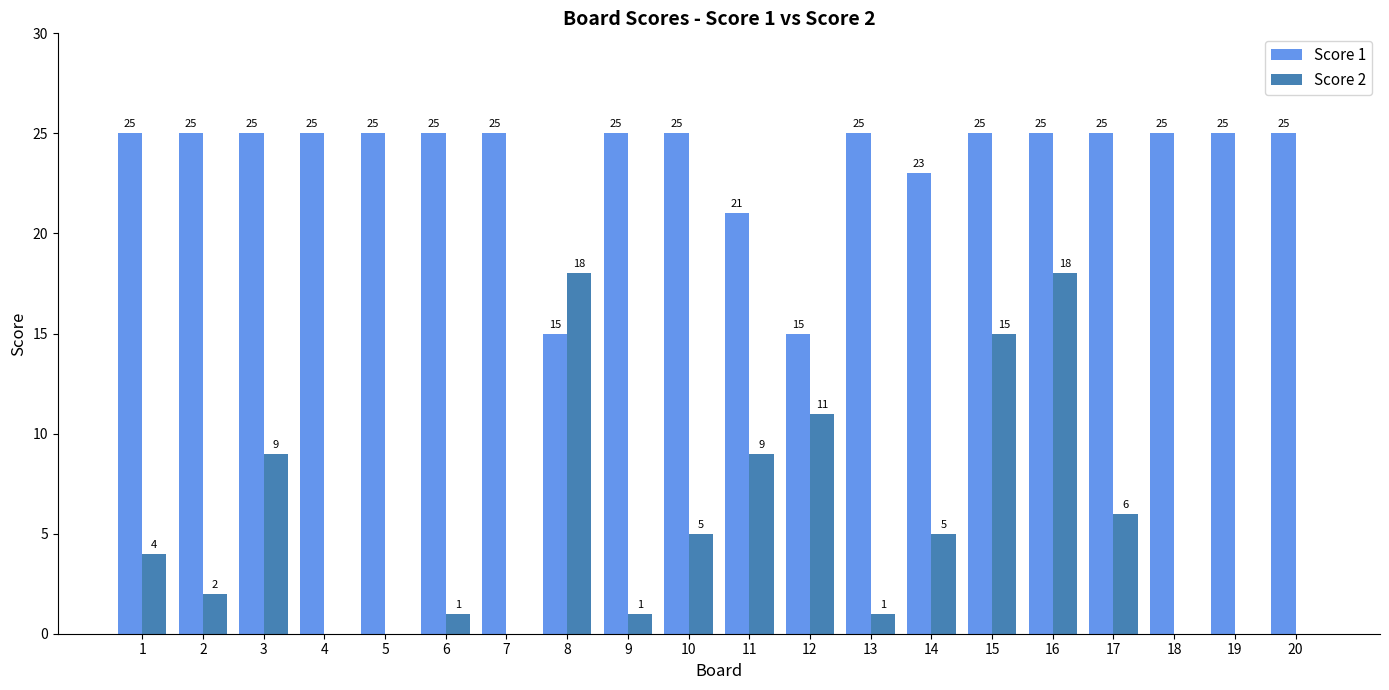

What is the total value across all series at 13?

26